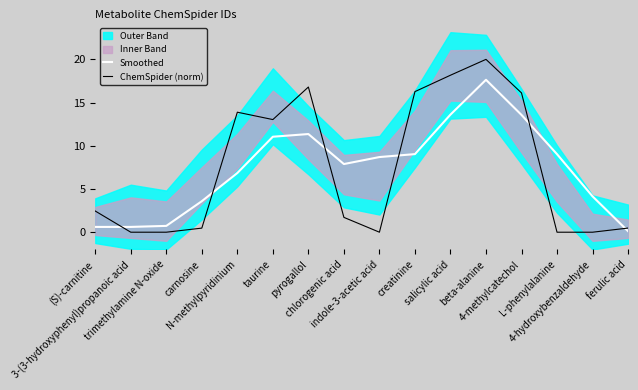

What is the difference between the ChemSpider (norm) values at ferulic acid and 4-hydroxybenzaldehyde?

0.5